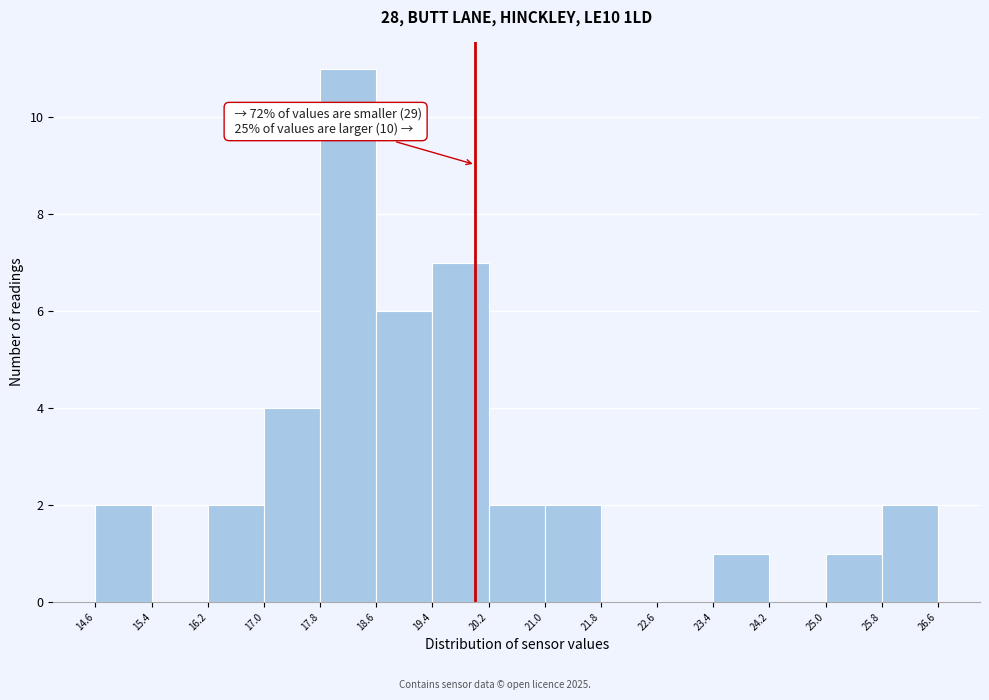

Which range on the x-axis has the tallest bar?

17.8 to 18.6